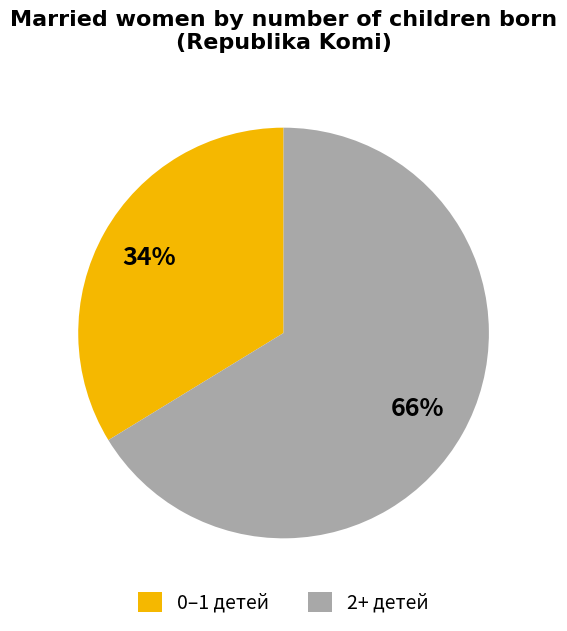

To the nearest percent, what portion does 2+ детей represent?

66%